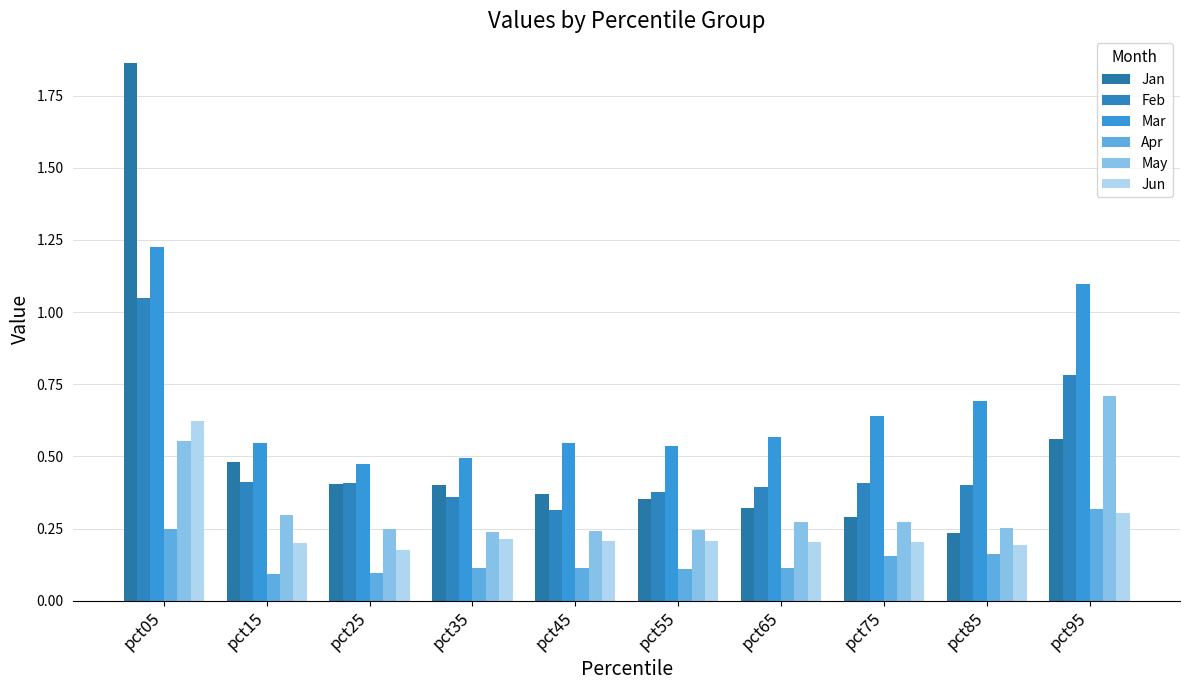

Where is Jan nearest to the value 1?

pct95